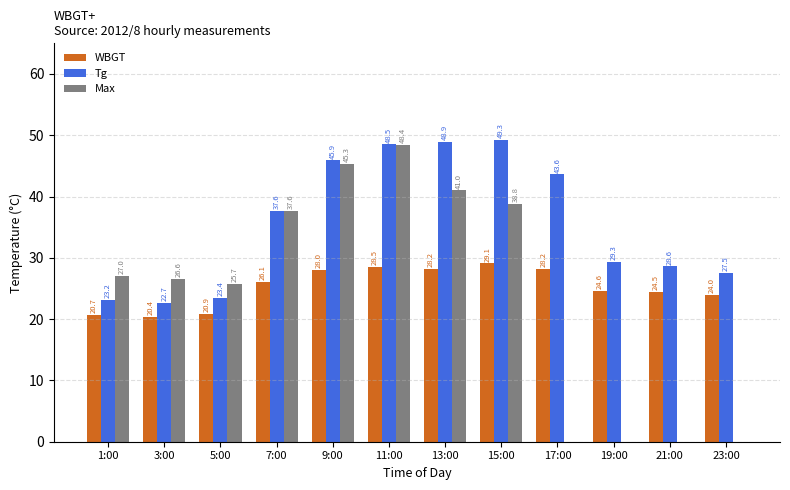

Where does the Tg series first go above 37?

7:00